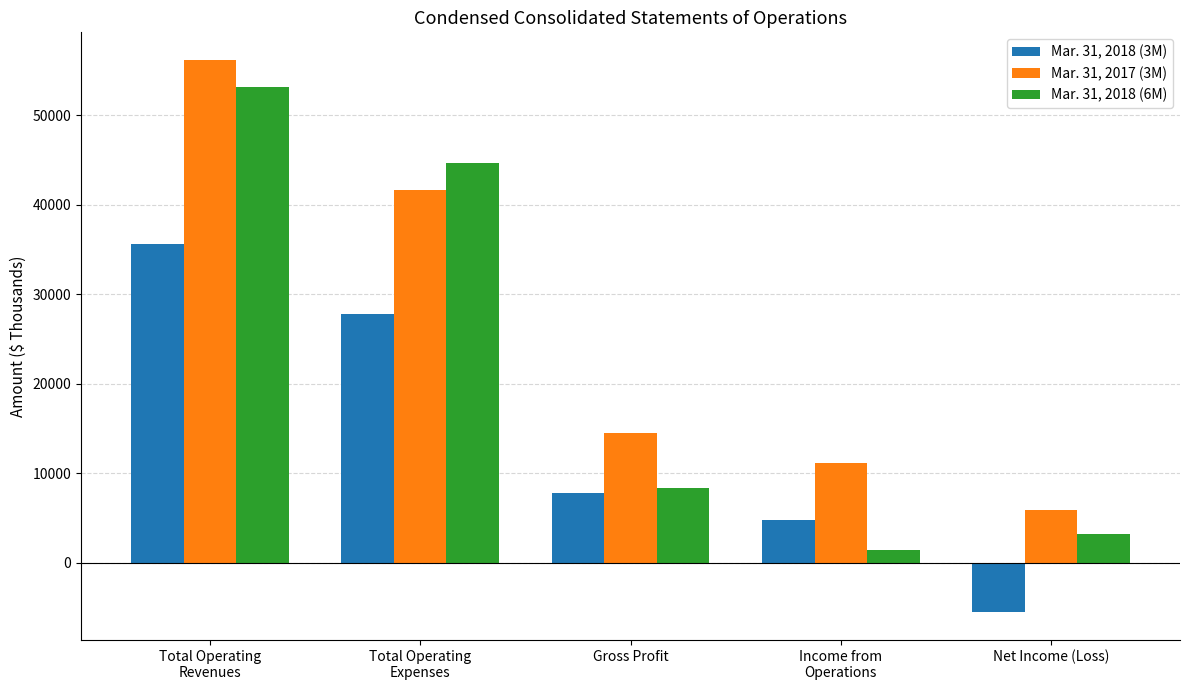

Reading right to left, transcribe all the data shown in this chart.

Mar. 31, 2018 (3M): -5530	4760	7833	27767	35600
Mar. 31, 2017 (3M): 5884	11117	14516	41684	56200
Mar. 31, 2018 (6M): 3208	1456	8415	44718	53133